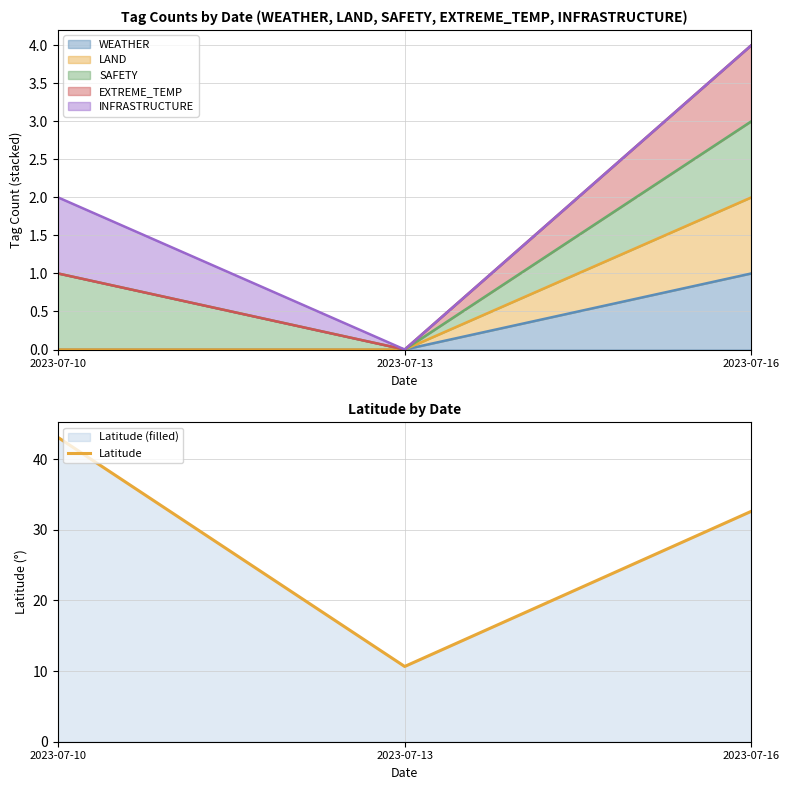

What is the sum of all values?

86.3